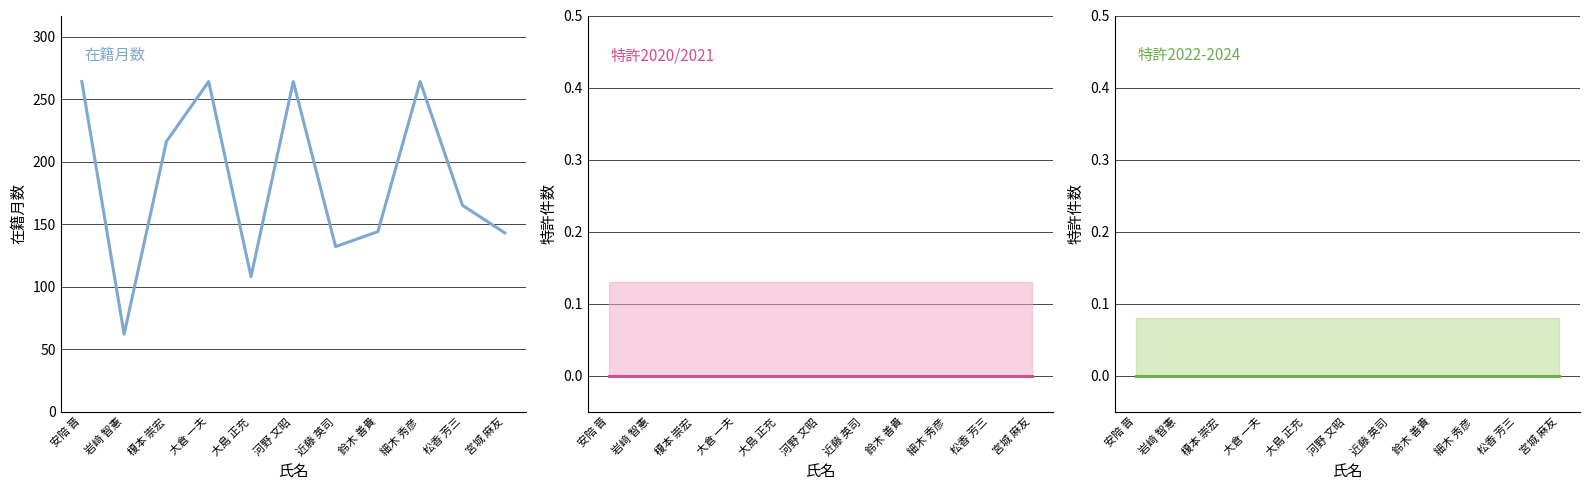

Which series changed the most between 岩﨑 智憲 and 鈴木 善貴?

在籍月数